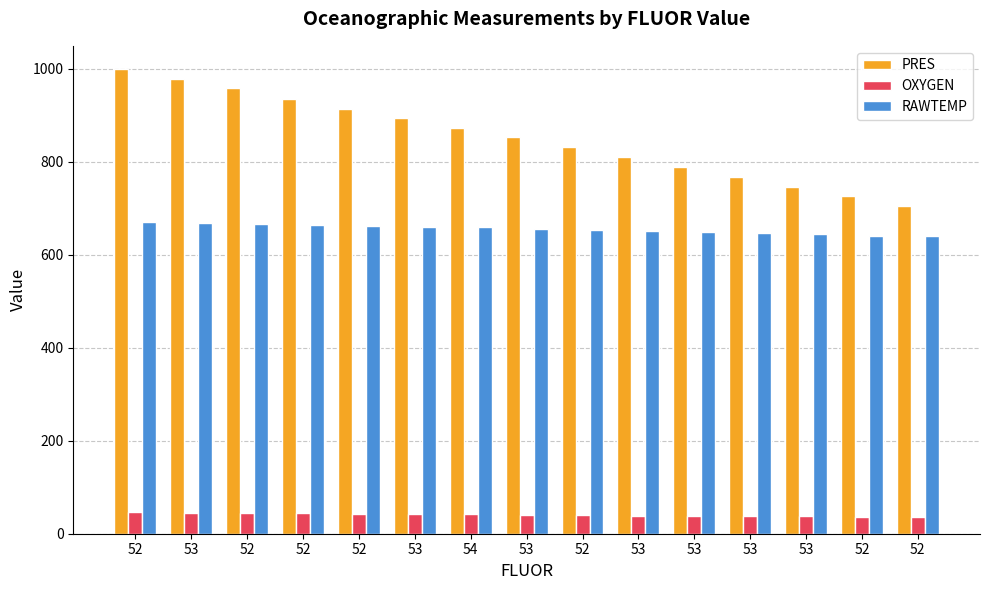

How many data points in PRES are above 852?

8